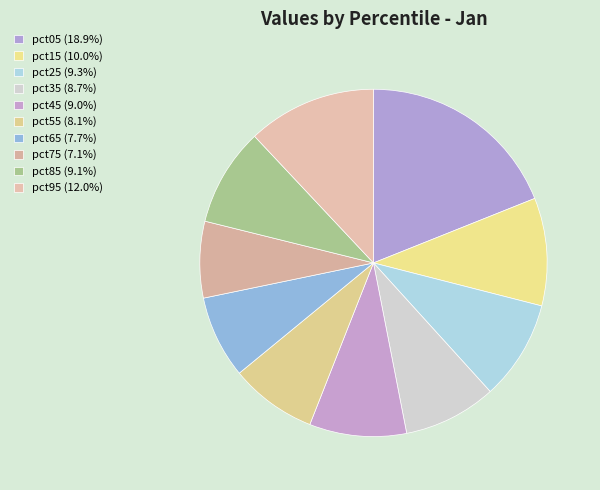

To the nearest percent, what is the combined percentage of pct85 and pct25?

18%